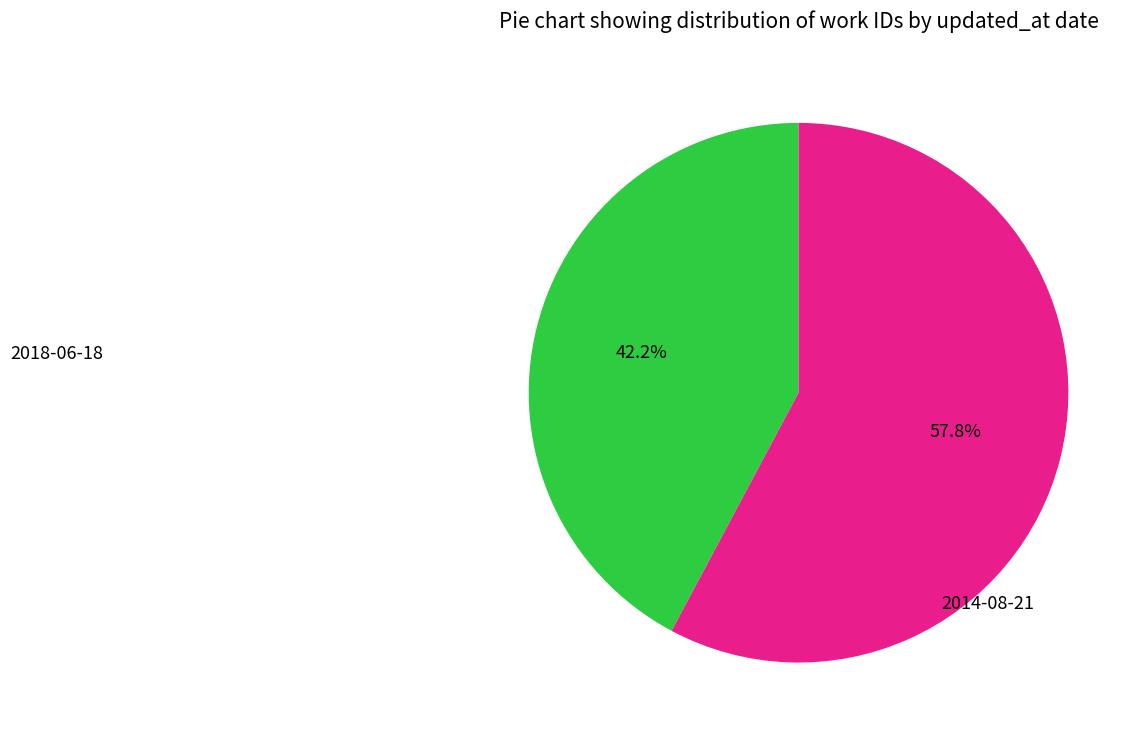

Does any single category account for the majority?

Yes